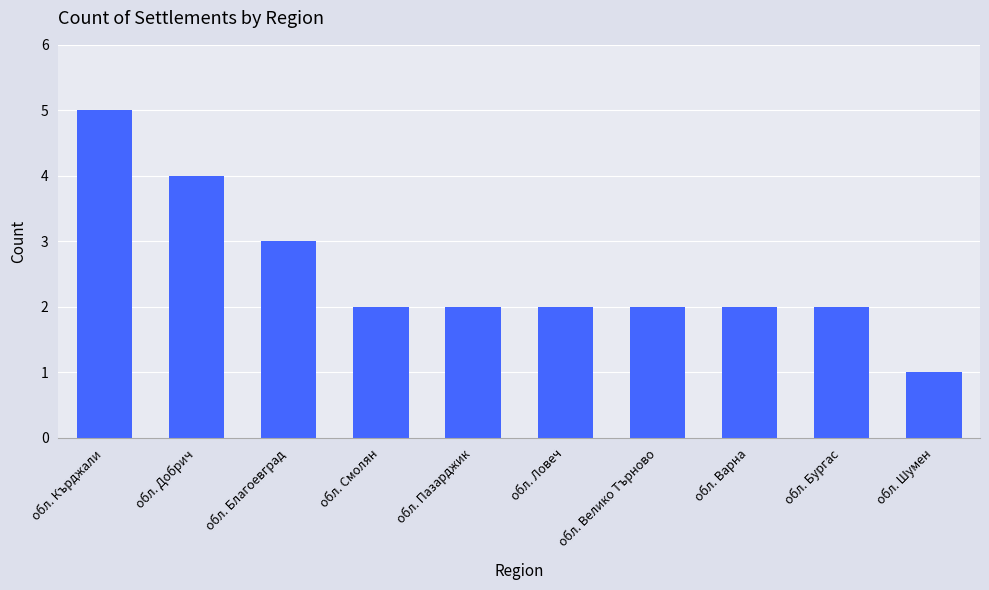

What is the ratio of the value at обл. Кърджали to the value at обл. Велико Търново?

2.5